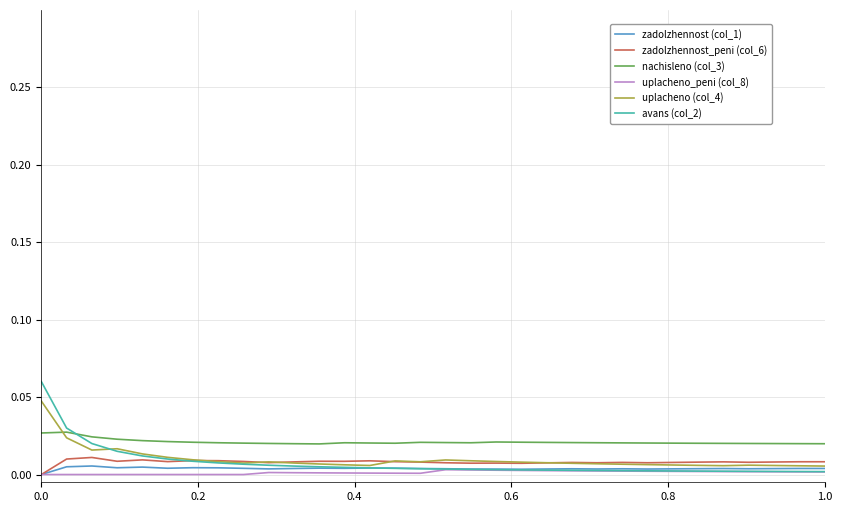

Which series has the largest range (max minus min)?

avans (col_2)